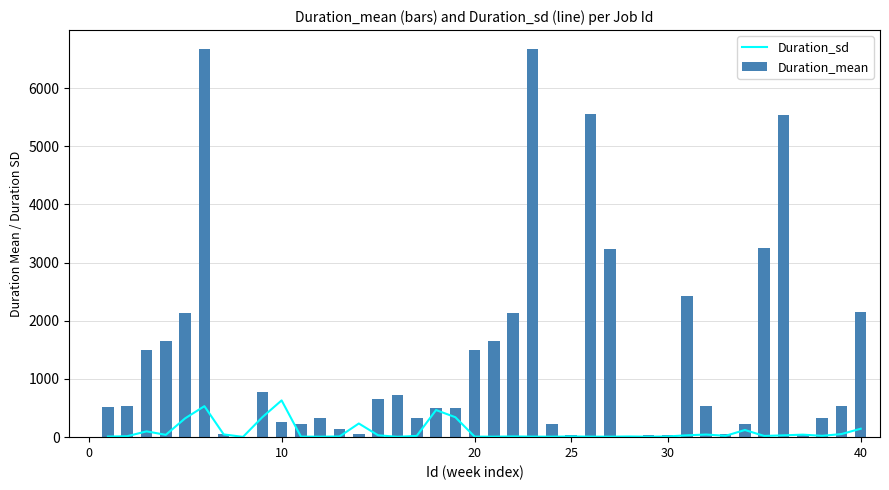

How many distinct data groups are displayed?

2